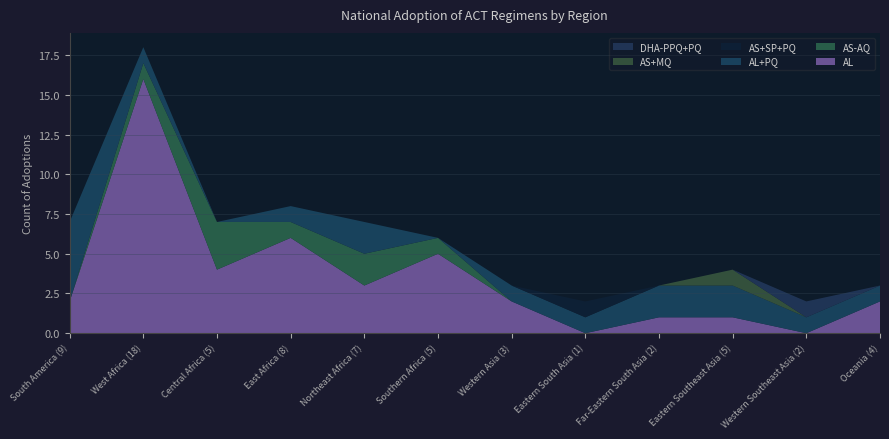

Reading left to right, transcribe all the data shown in this chart.

AL: 2	16	4	6	3	5	2	0	1	1	0	2
AS-AQ: 0	1	3	1	2	1	0	0	0	0	0	0
AL+PQ: 5	1	0	1	2	0	1	1	2	2	1	1
AS+SP+PQ: 0	0	0	0	0	0	0	1	0	0	0	0
AS+MQ: 0	0	0	0	0	0	0	0	0	1	0	0
DHA-PPQ+PQ: 0	0	0	0	0	0	0	0	0	0	1	0